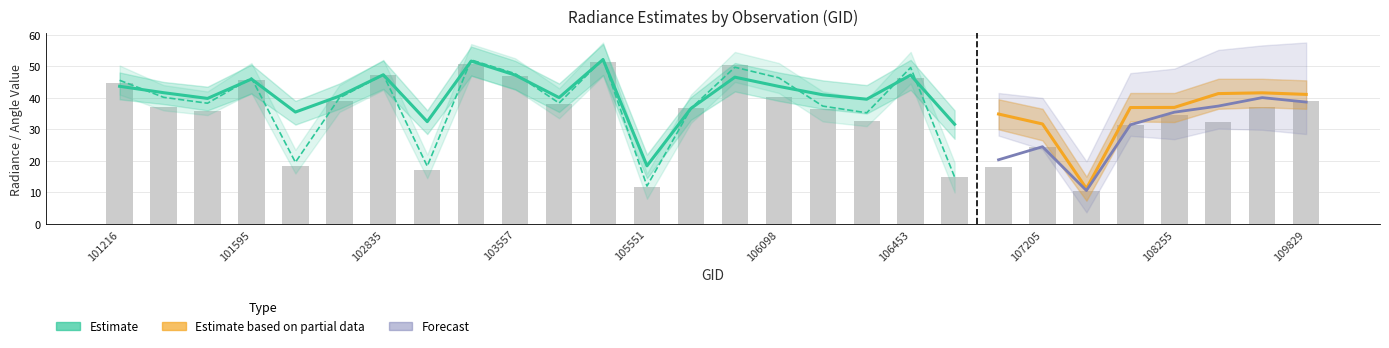

What is the sum of all rade9_mult_nadir_norm values?

1005.5